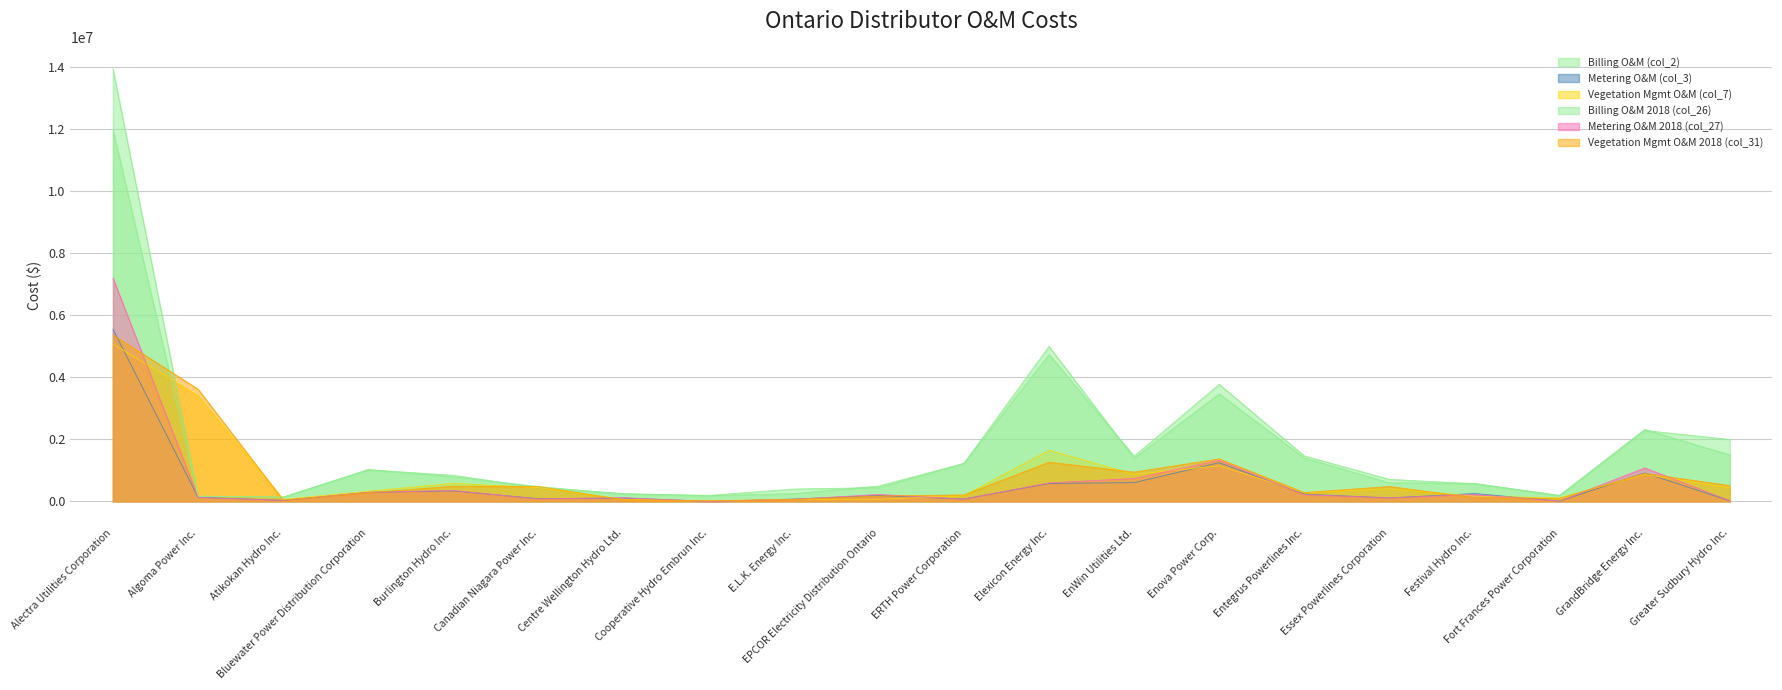

List the labels in order of Vegetation Mgmt O&M 2018 (col_31) value, smallest first.

Cooperative Hydro Embrun Inc., Atikokan Hydro Inc., Centre Wellington Hydro Ltd., E.L.K. Energy Inc., Fort Frances Power Corporation, Festival Hydro Inc., EPCOR Electricity Distribution Ontario, ERTH Power Corporation, Bluewater Power Distribution Corporation, Entegrus Powerlines Inc., Essex Powerlines Corporation, Canadian Niagara Power Inc., Burlington Hydro Inc., Greater Sudbury Hydro Inc., GrandBridge Energy Inc., EnWin Utilities Ltd., Elexicon Energy Inc., Enova Power Corp., Algoma Power Inc., Alectra Utilities Corporation